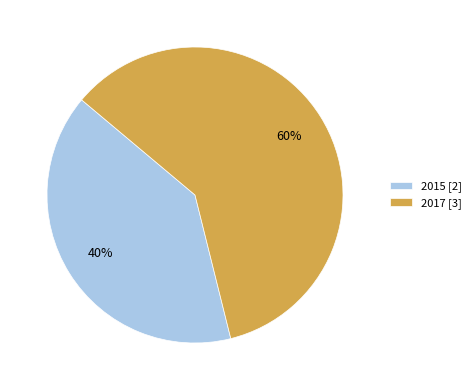

What is the smallest slice in the pie chart?

2015